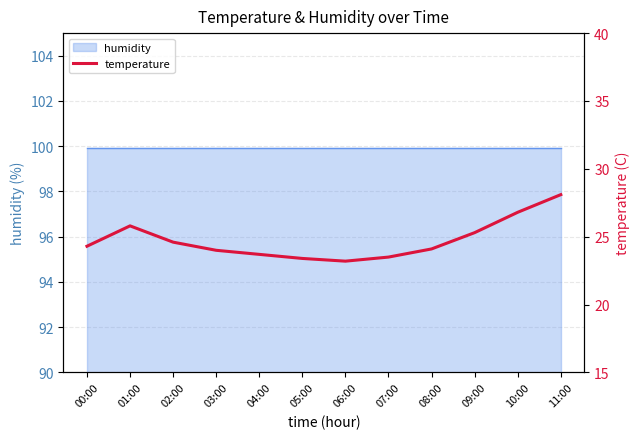

What is the sum of all values?

296.8